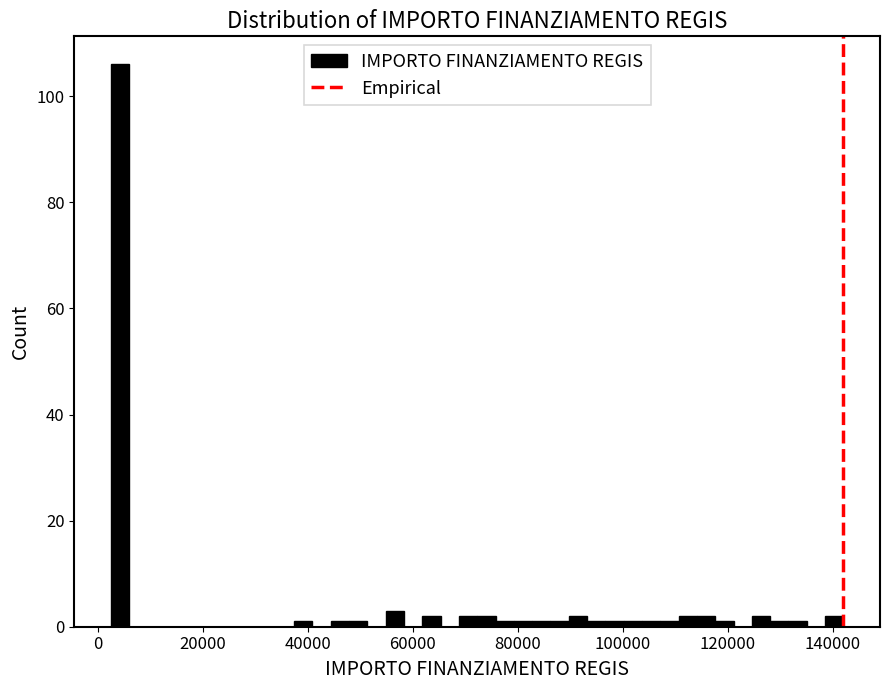

Around what value on the x-axis is the tallest bar? Give the approximate position of its centre, as read against the axis.

4000